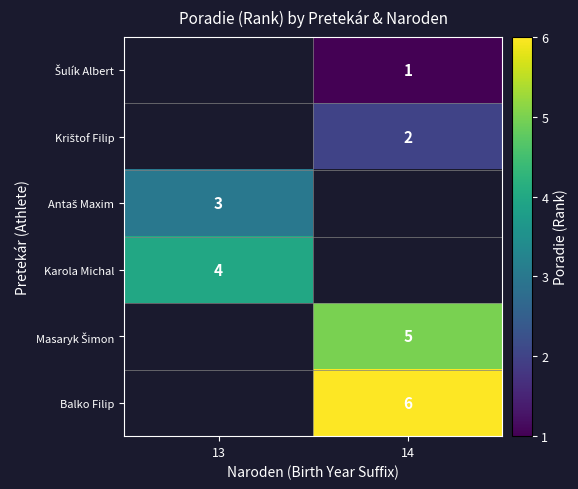

What is the minimum value shown in the chart?

1.0